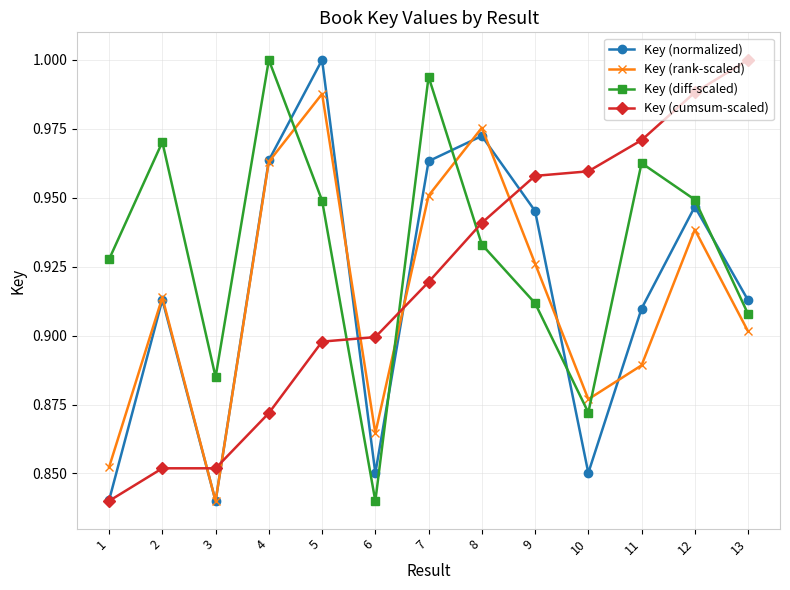

How many categories are shown in the chart?

13